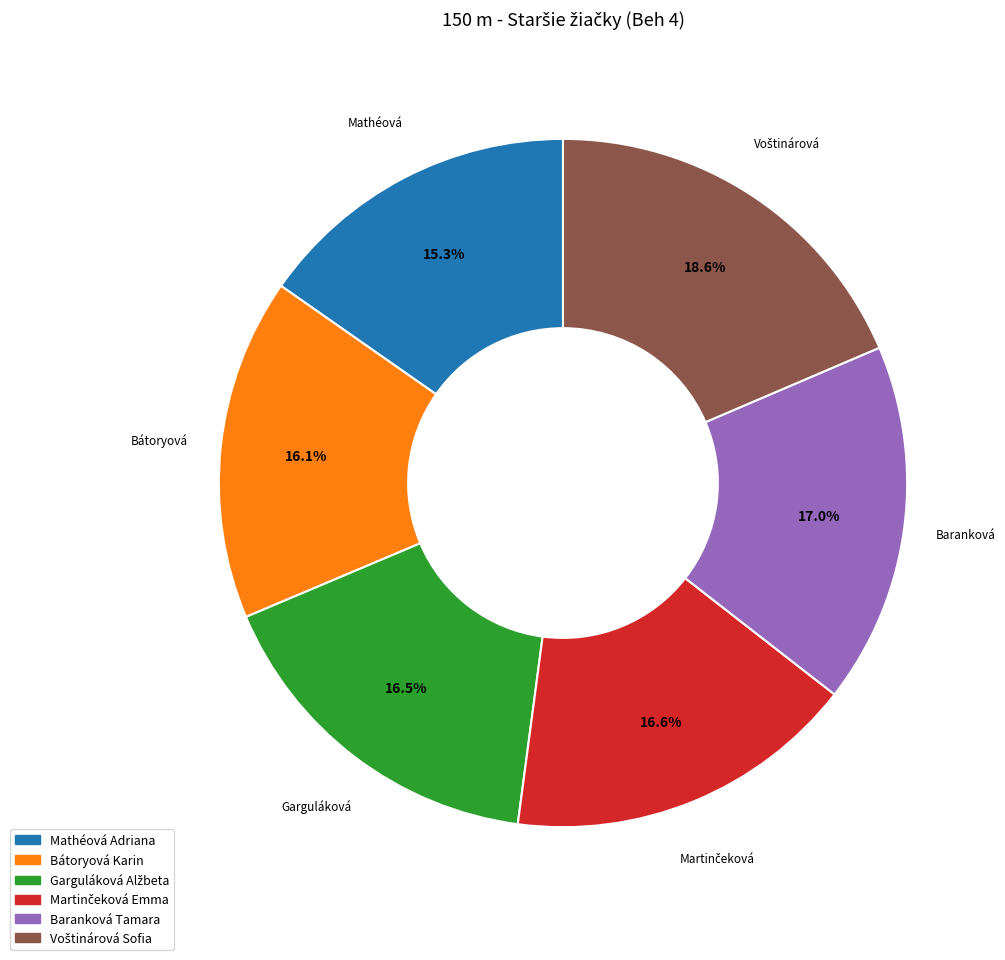

Approximately how many times larger is the value at Mathéová Adriana compared to Bátoryová Karin?

1.0